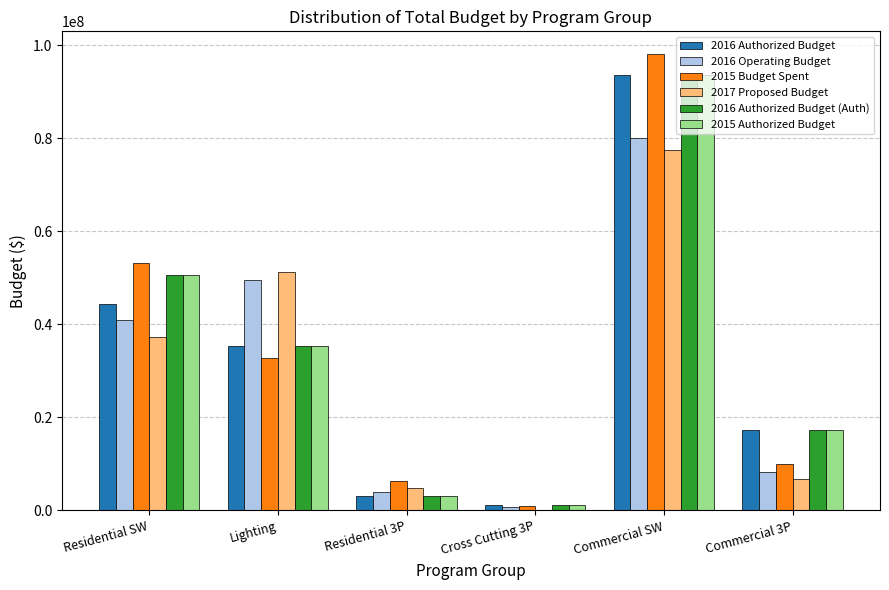

Reading left to right, what are all the values shown in this chart?

2016 Authorized Budget: 44405770.2	35254239.0	3022439.0	1142715.0	93546542.0	17285419.0
2016 Operating Budget: 41042272.0	49542219.0	4027053.0	665186.0	79973794.0	8154581.0
2015 Budget Spent: 53215690.0	32728720.0	6256577.0	946435.0	98099958.0	9989913.9
2017 Proposed Budget: 37323247.0	51324262.0	4796741.0	0.0	77502948.0	6725842.2
2016 Authorized Budget (Auth): 50527900.3	35254239.0	3022439.0	1142715.0	93546542.0	17285419.0
2015 Authorized Budget: 50527900.3	35254239.0	3022439.0	1142715.0	93546542.0	17285419.0